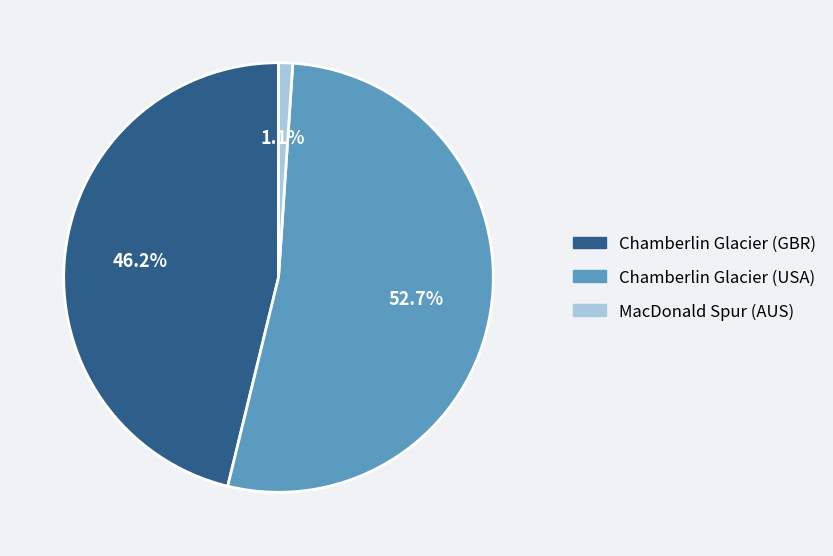

How much of the chart is everything except MacDonald Spur (AUS)?

98.9%